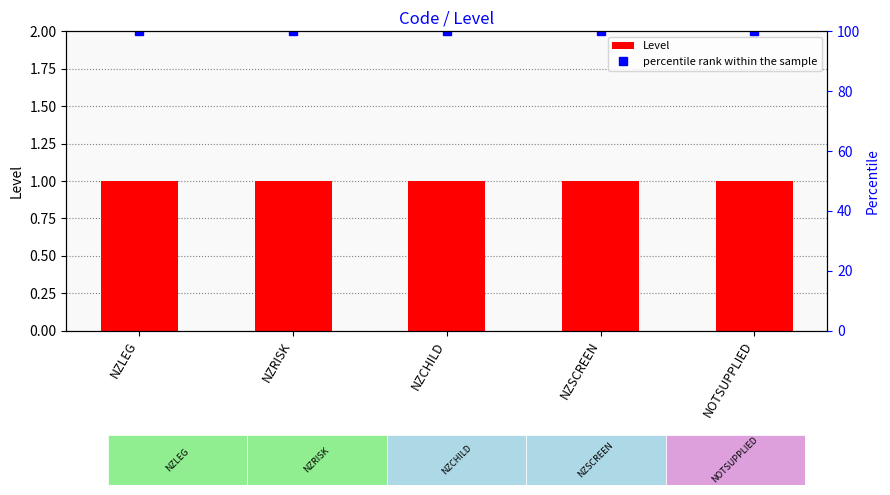

Between NZSCREEN and NOTSUPPLIED, which series saw the biggest shift?

Level